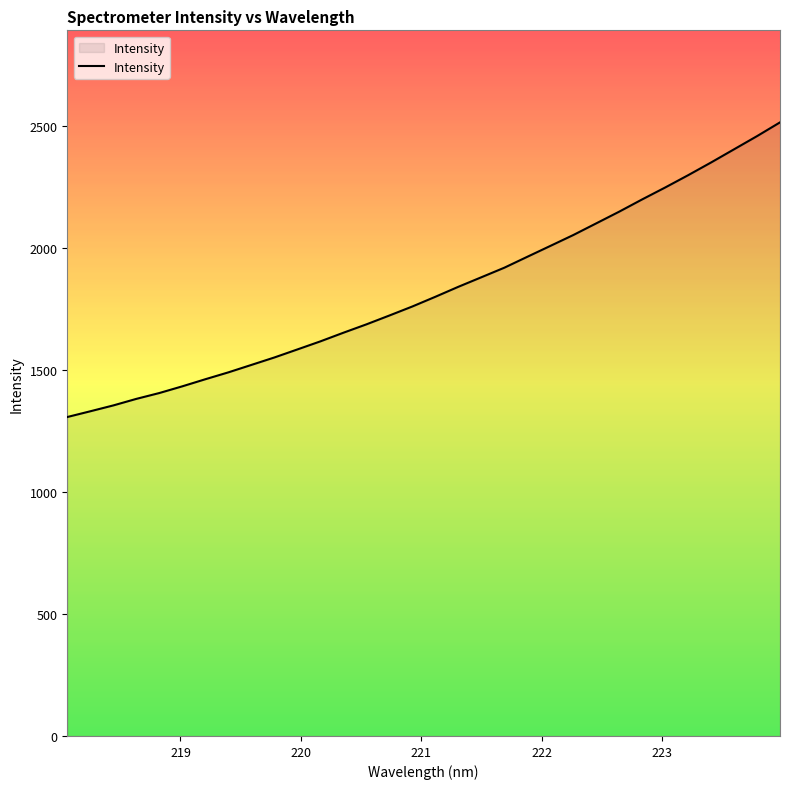

How many values are below 1800?

16